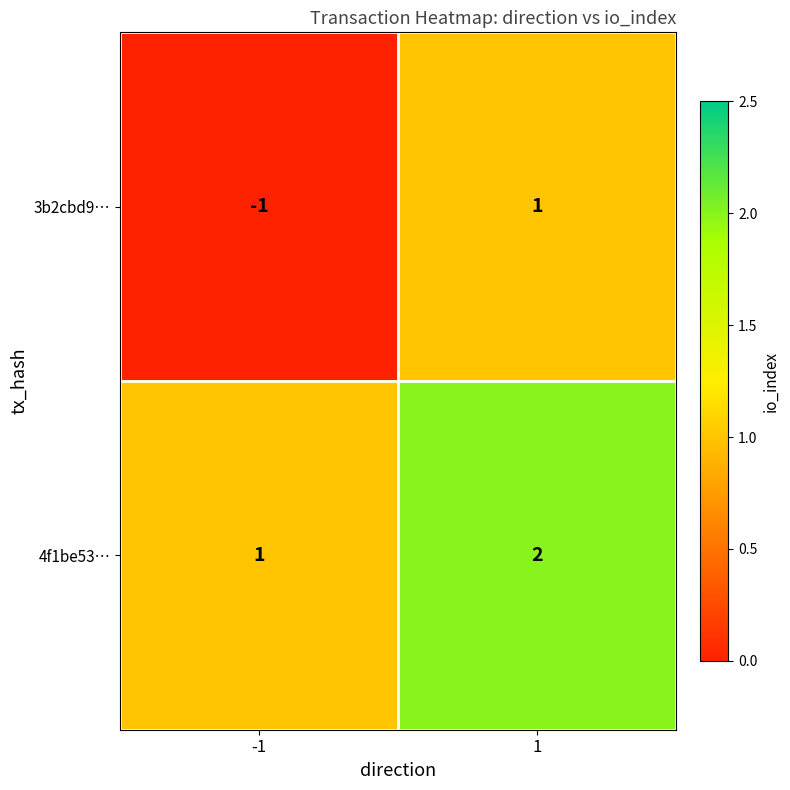

What is the sum of all 4f1be53… values?

3